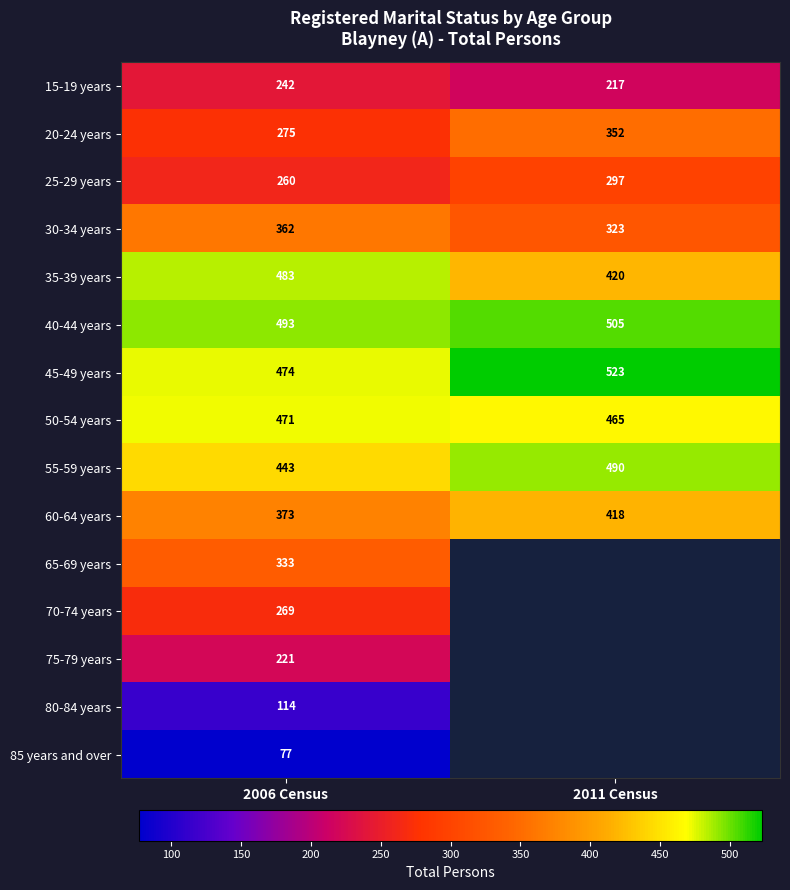

At which category does the chart reach its peak across all series?

2011 Census